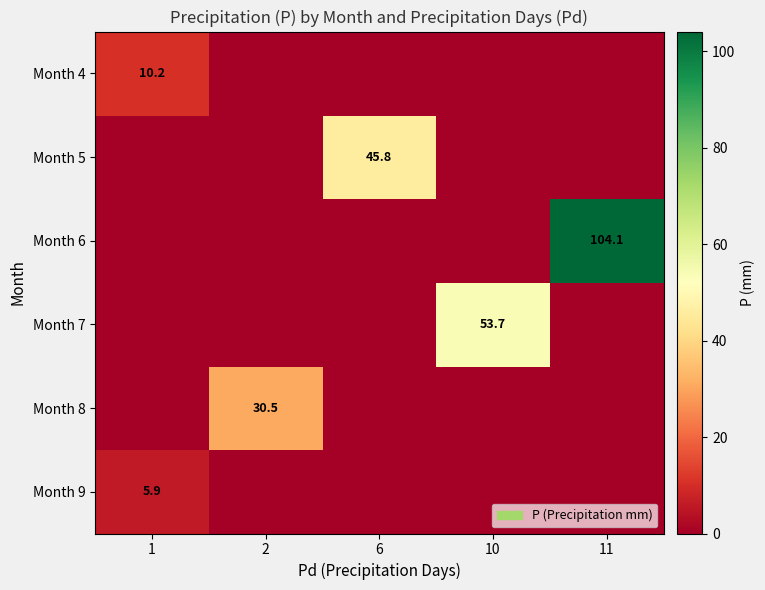

True or false: Month 6 has a value of 104.1 at 11.

True